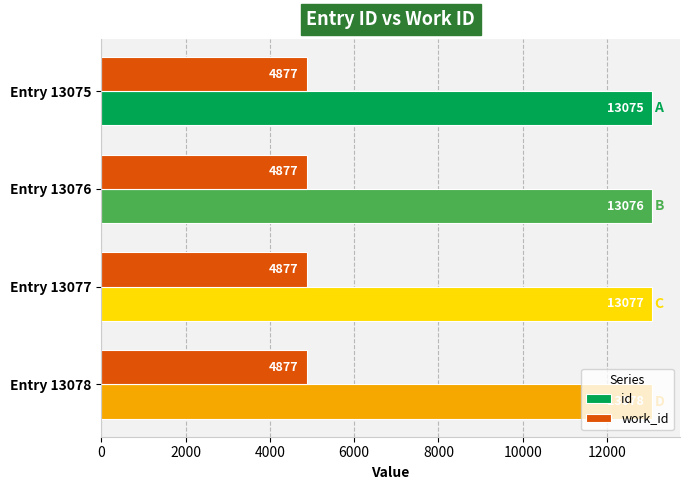

Count the number of categories in the chart.

4